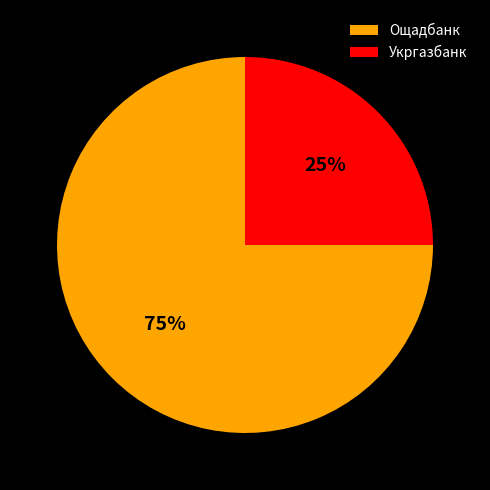

Which slice represents more than half of the pie?

Ощадбанк